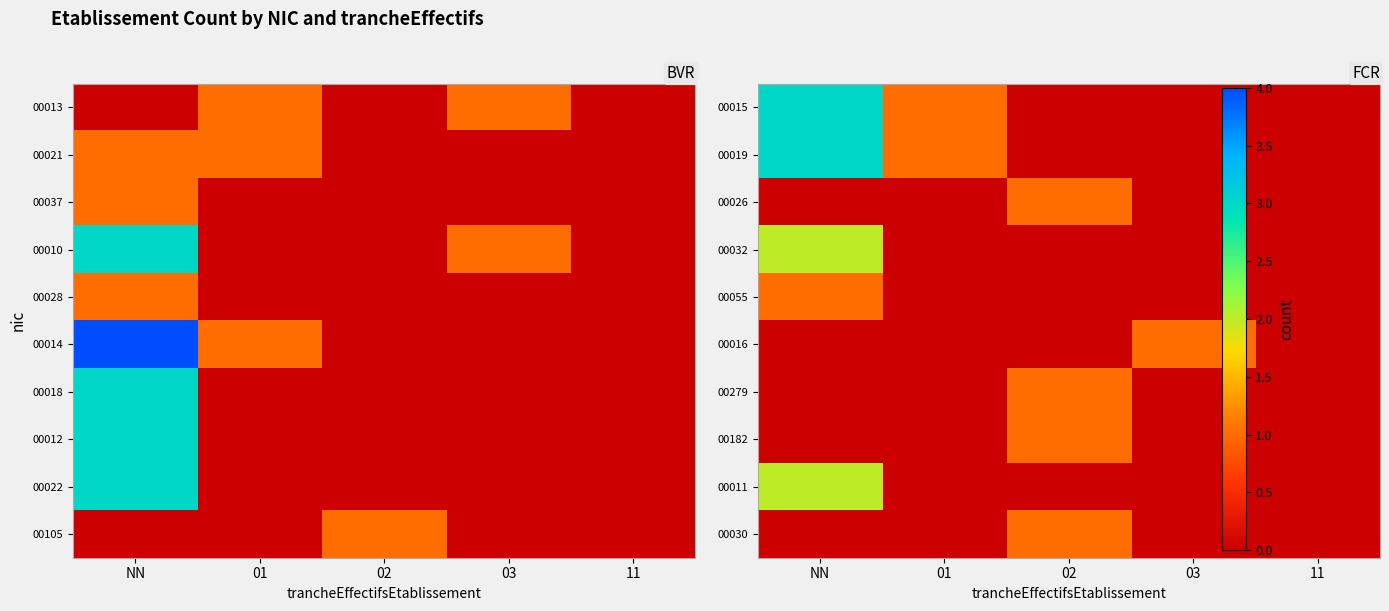

Count the number of data series in this chart.

10